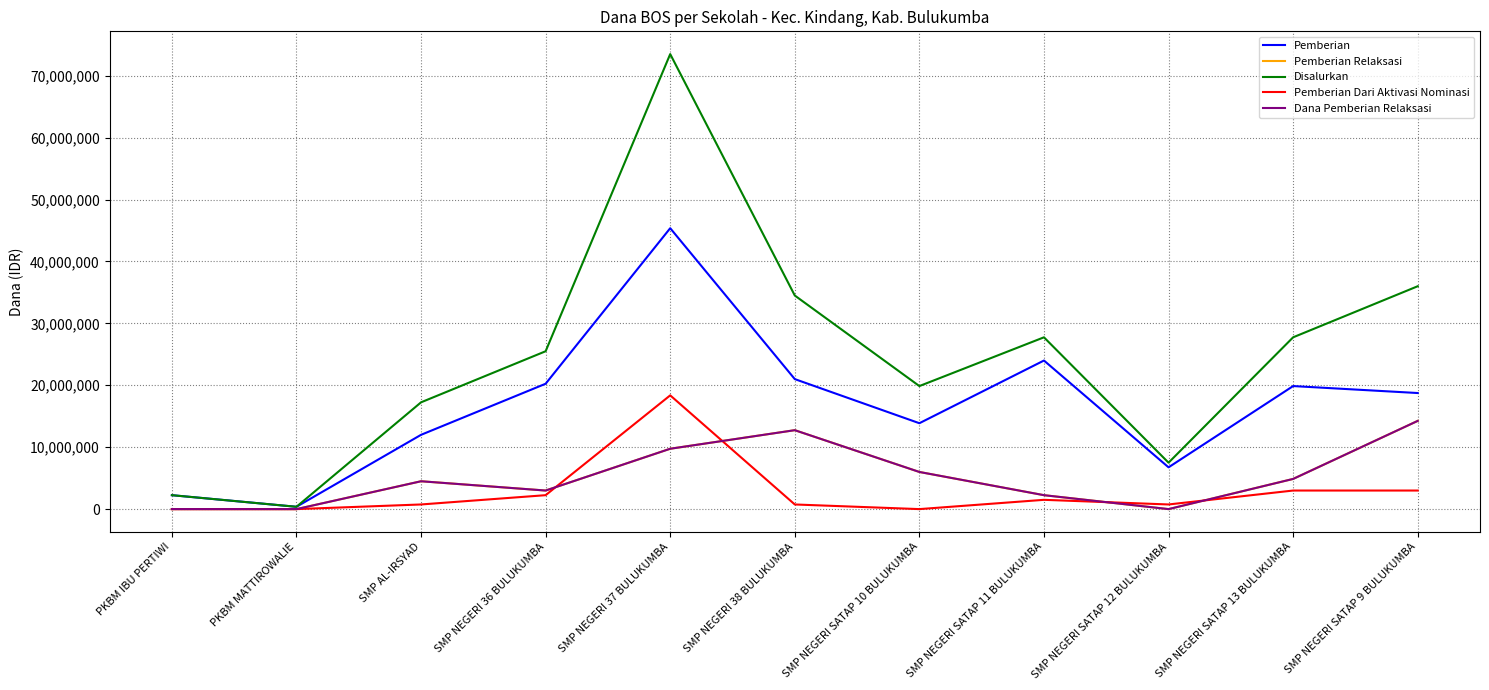

What is the label of the 1st point from the right?

SMP NEGERI SATAP 9 BULUKUMBA